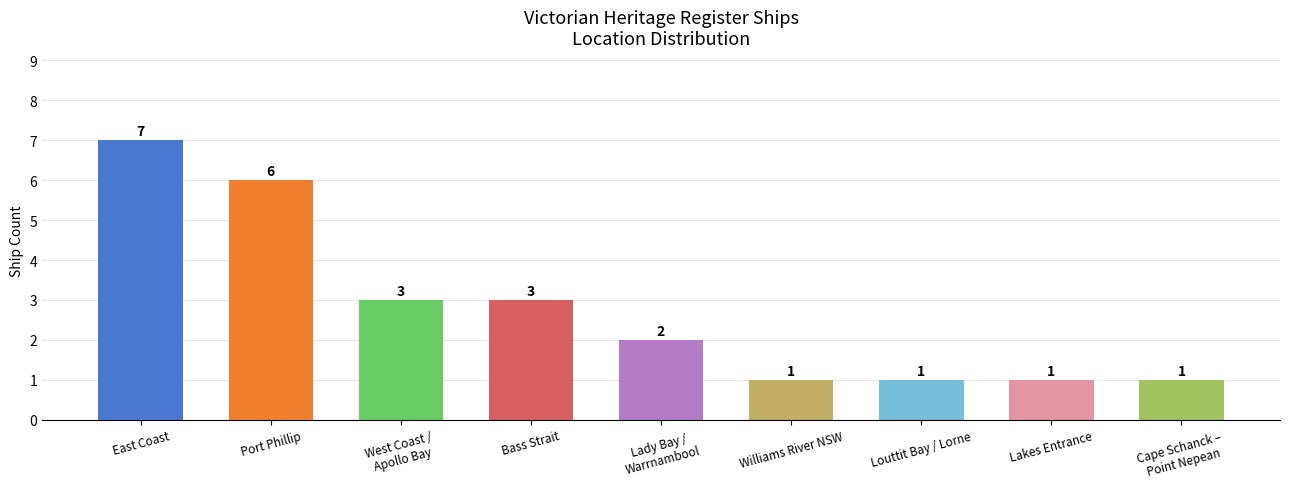

The value at East Coast is 4. True or false?

False